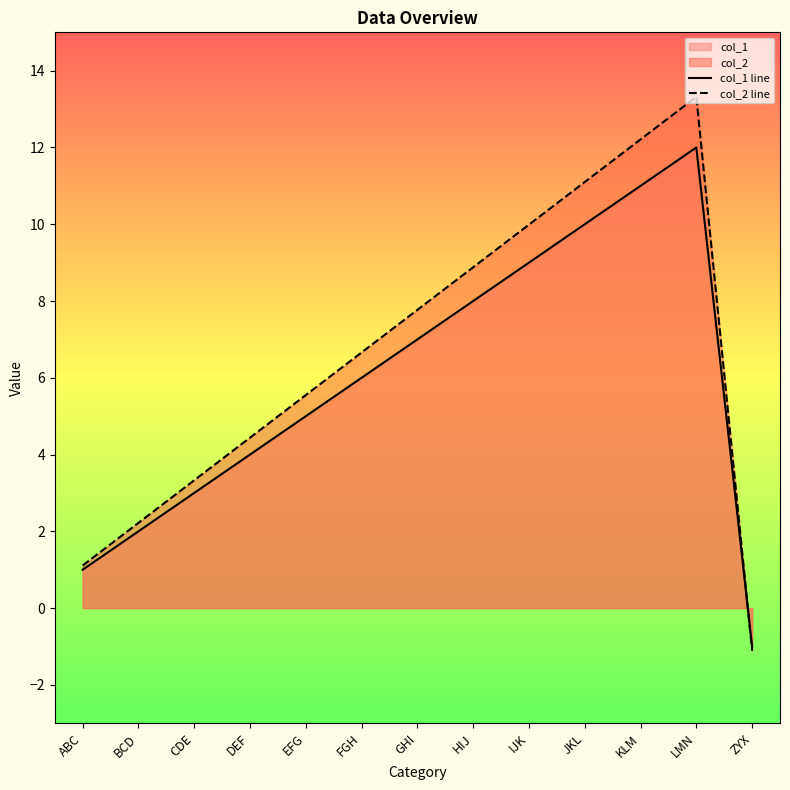

What position from the right is LMN?

2